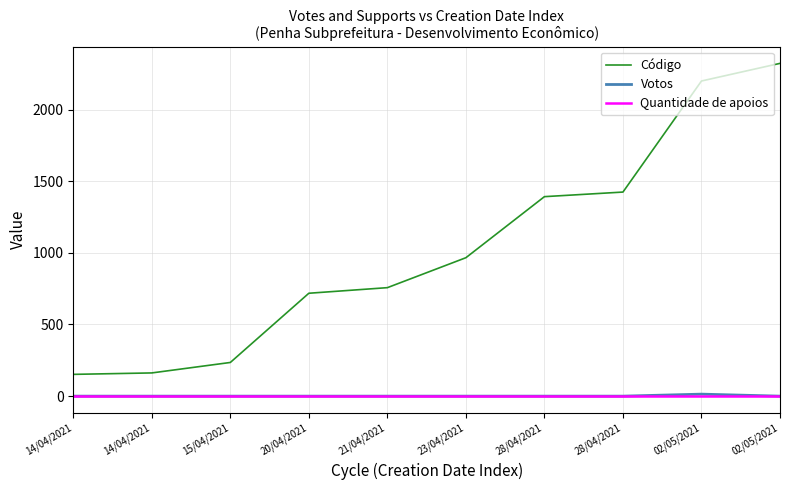

Rank the series at 14/04/2021 from lowest to highest value.

Votos, Quantidade de apoios, Código